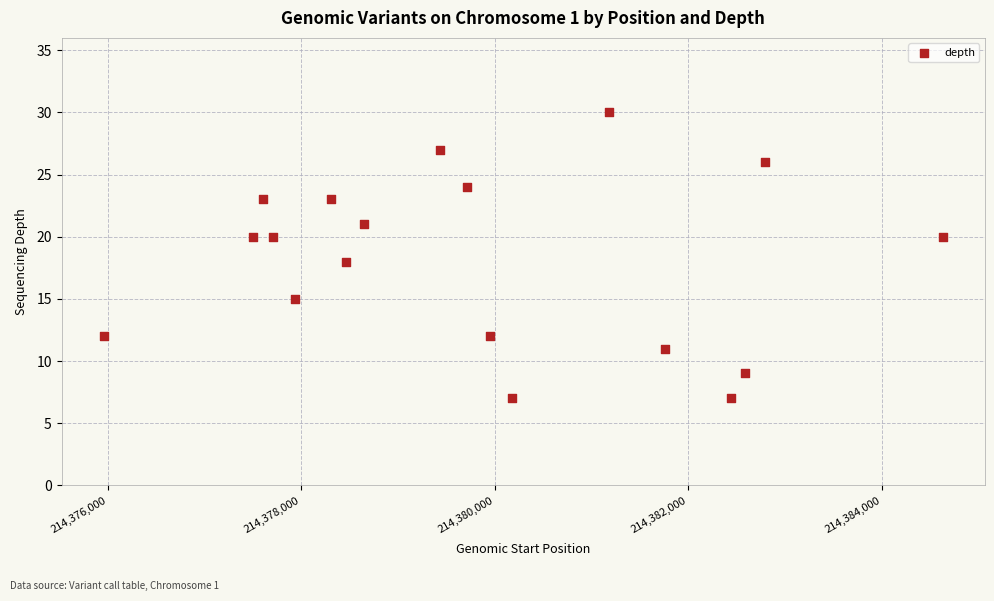

What is the range of X values (max minus min)?

8676